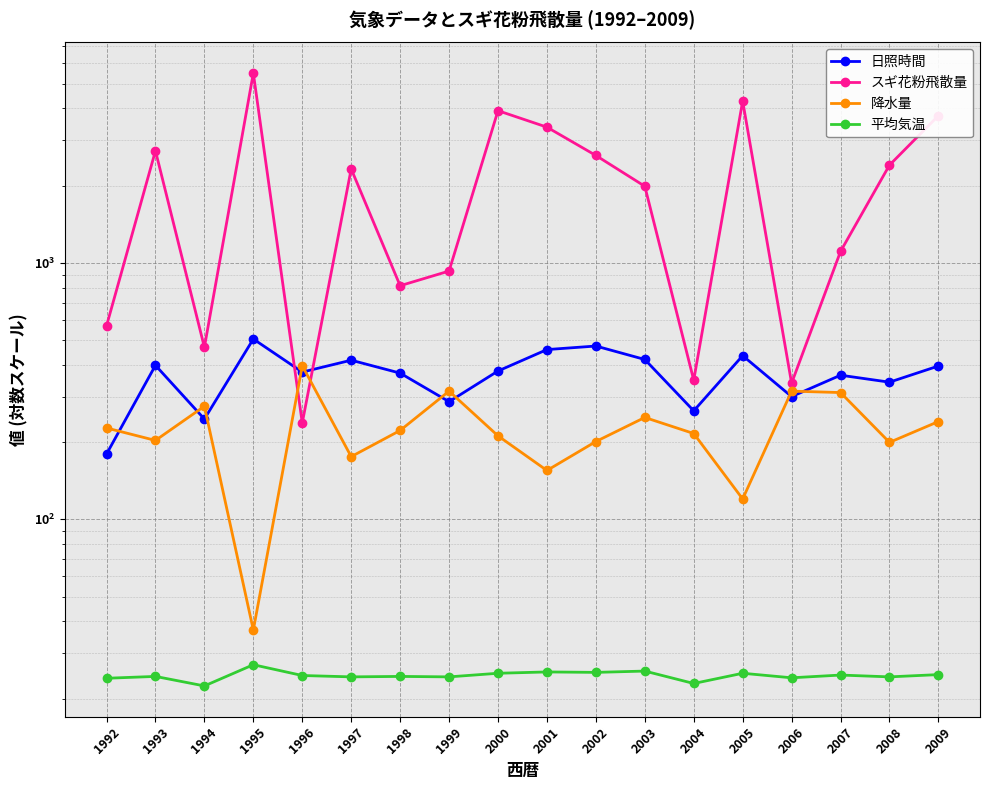

What is the value of the 日照時間 point at the 2nd from the left?

398.4